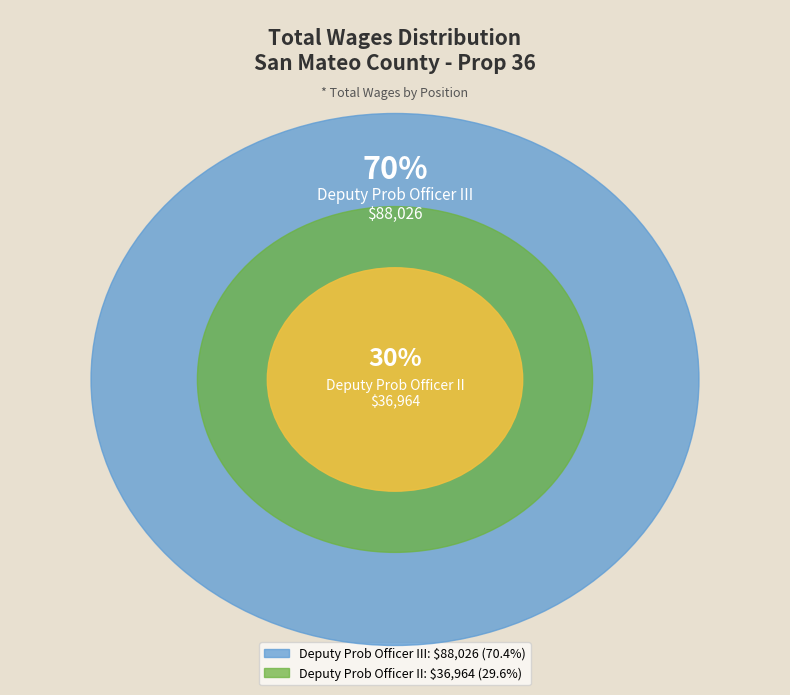

To the nearest percent, what is the combined percentage of Deputy Prob Officer III and Deputy Prob Officer II?

100%